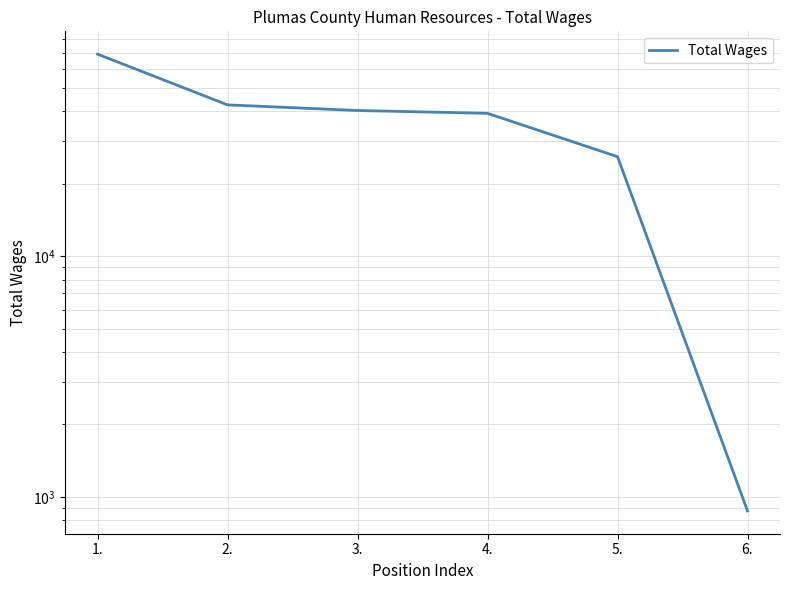

Is it true that the value at 3. is 40298?

True